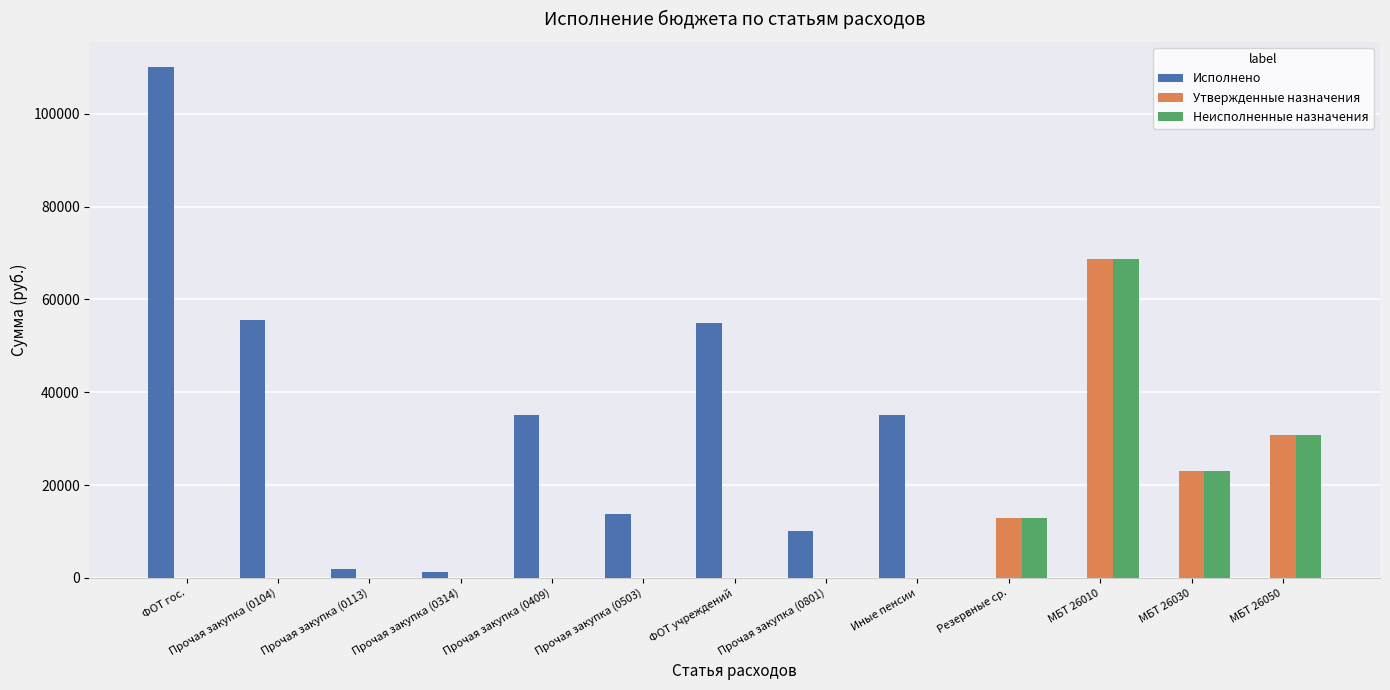

Is it true that Утвержденные назначения equals 48120.9 at МБТ 26010?

False